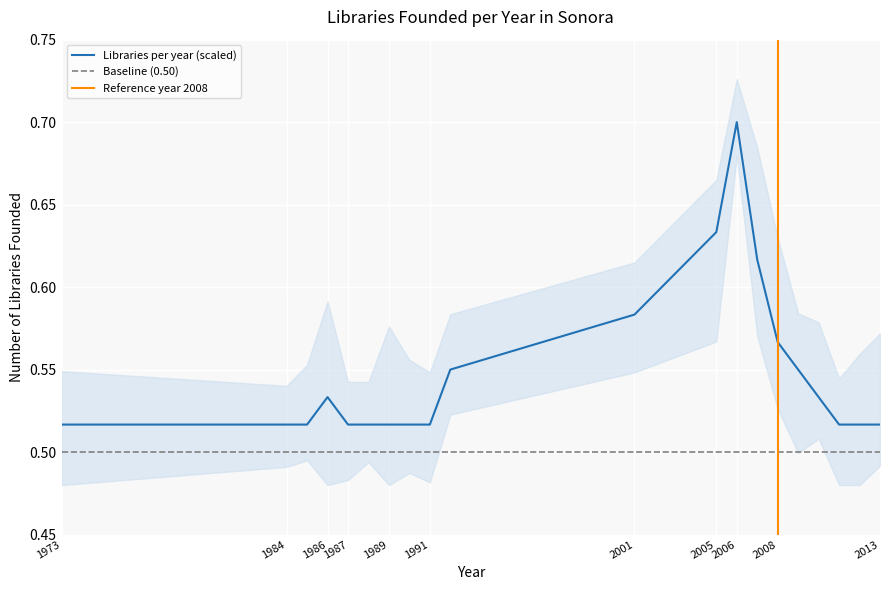

True or false: Libraries per year (scaled) has a value of 0.2 at 1987.

False